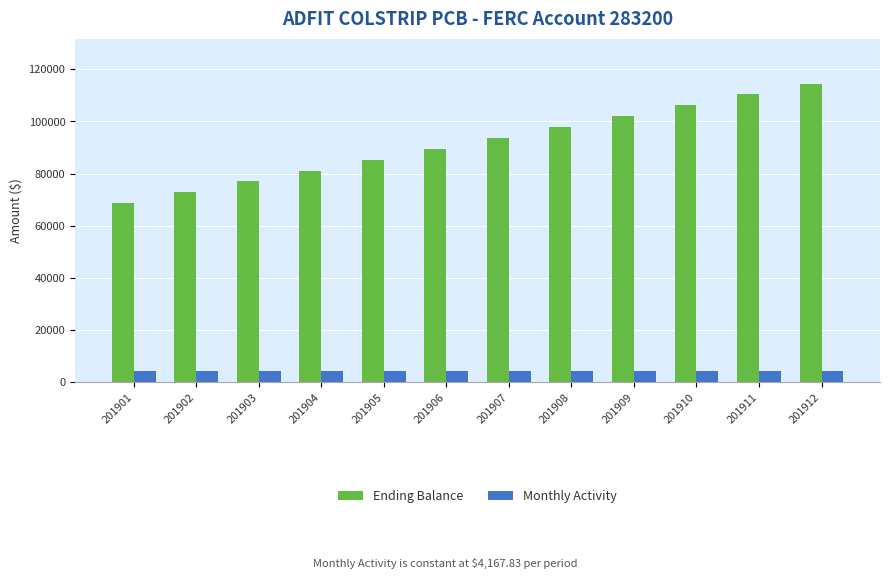

How many data points does each series have?

12